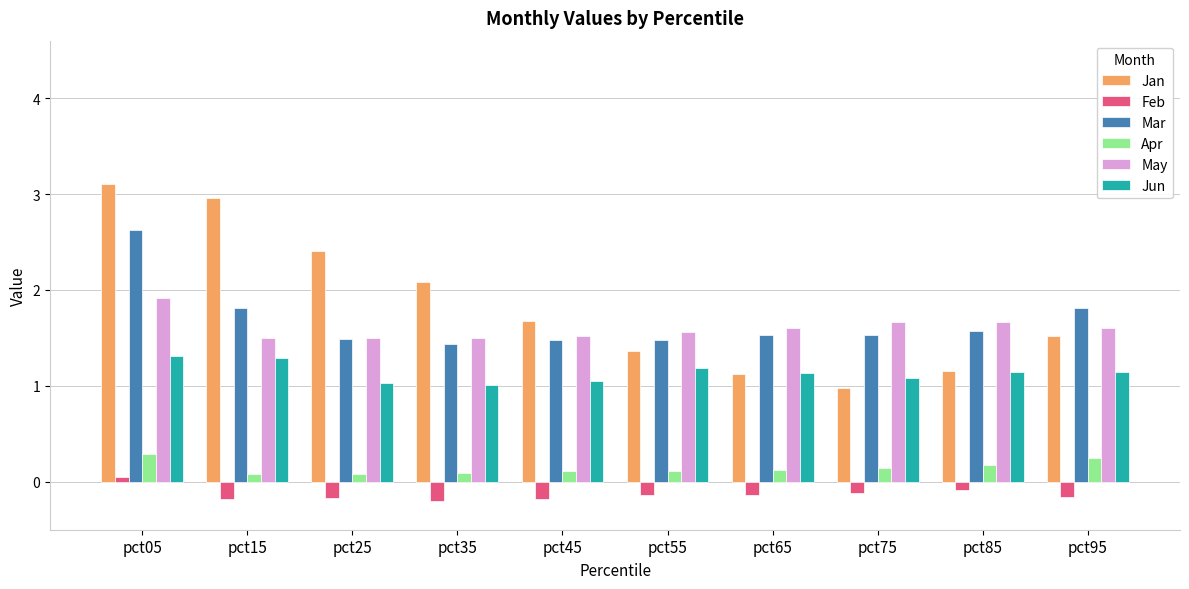

Are the bars horizontal?

No